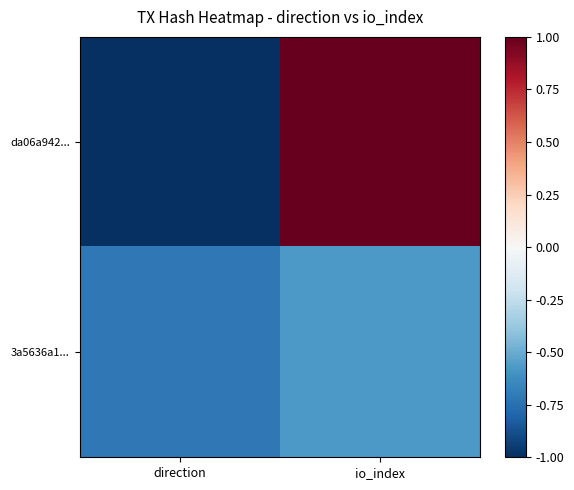

Reading left to right, transcribe all the data shown in this chart.

da06a942...: direction=-1.0	io_index=1.0
3a5636a1...: direction=-0.7	io_index=-0.6